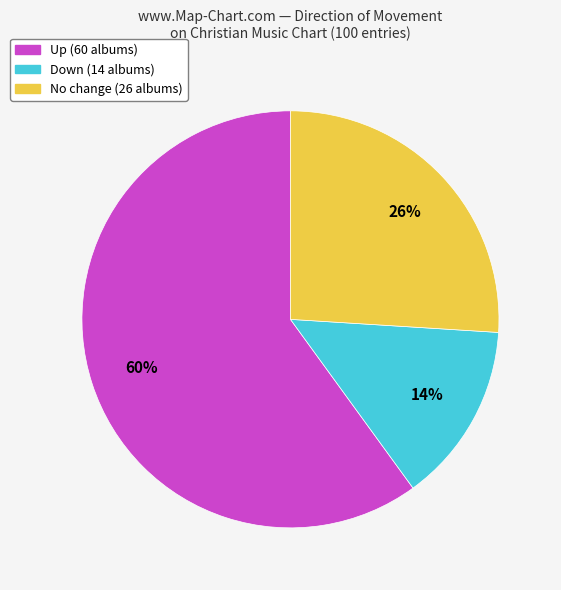

Does any single category account for the majority?

Yes